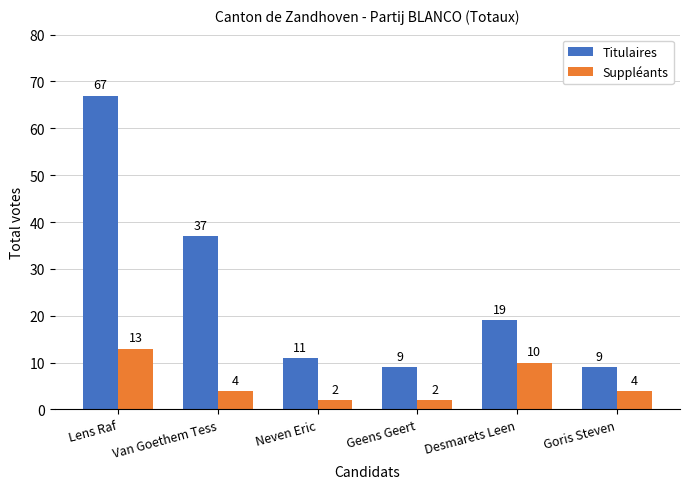

The Titulaires series shows 17 at Neven Eric. True or false?

False